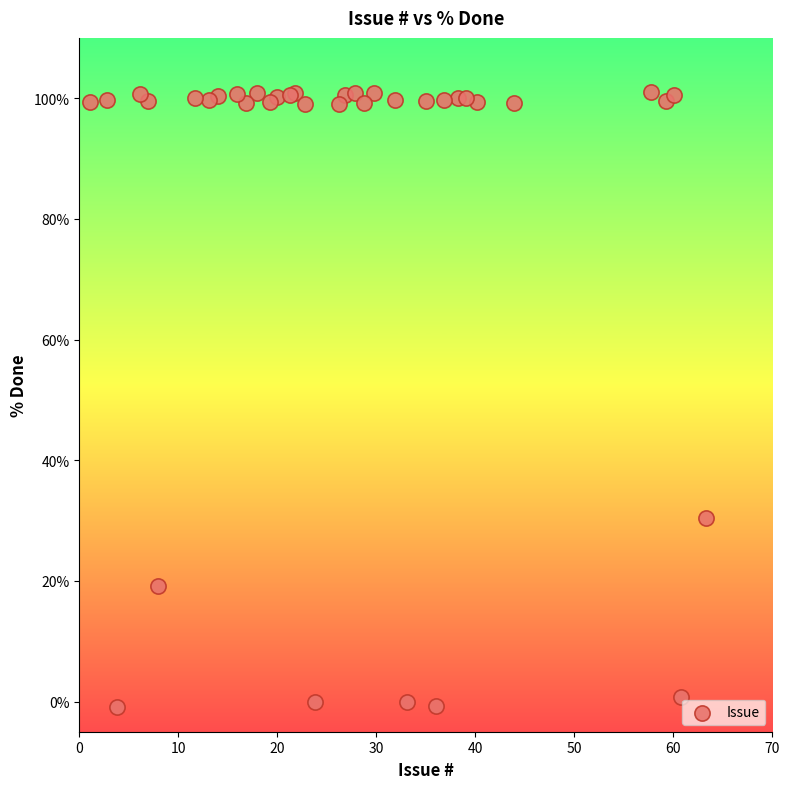

What Y value in the scatter plot is closest to 50?

30.4